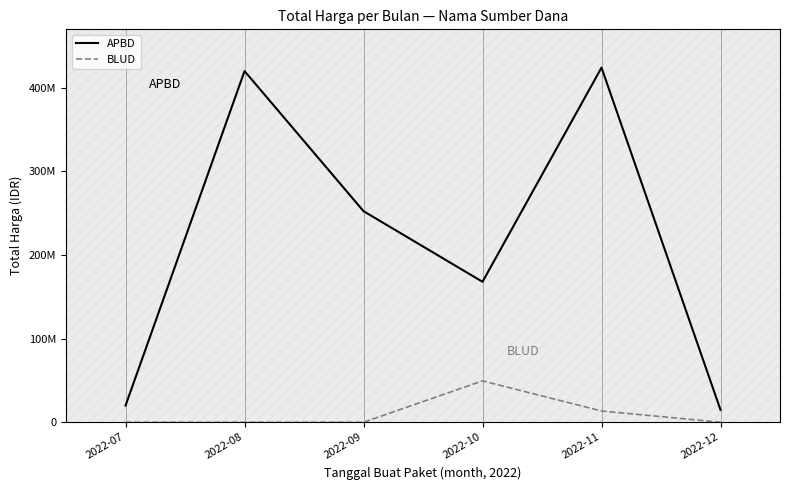

What is the maximum value shown in the chart?

424218000